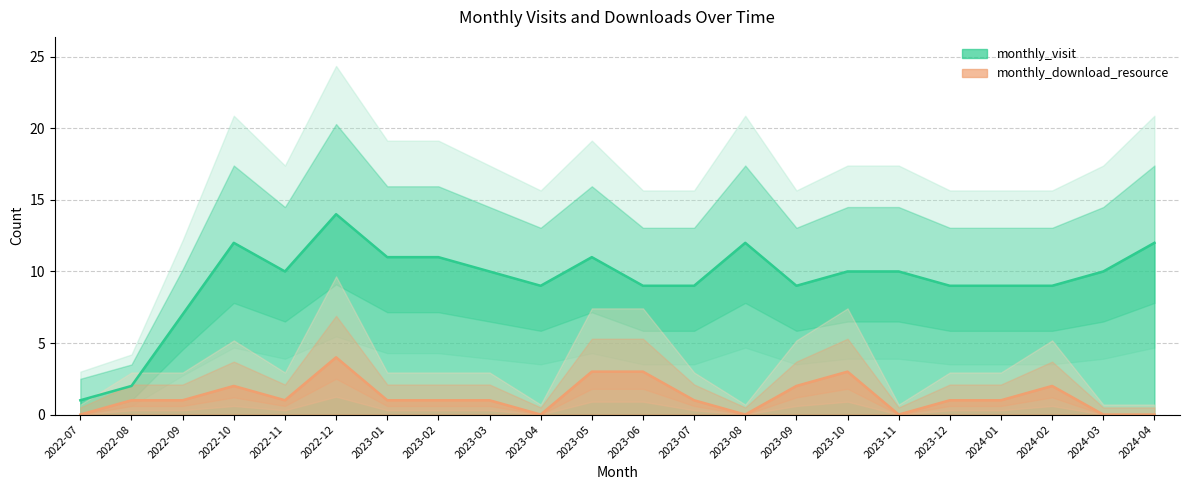

What is the label of the 12th point from the left?

2023-06